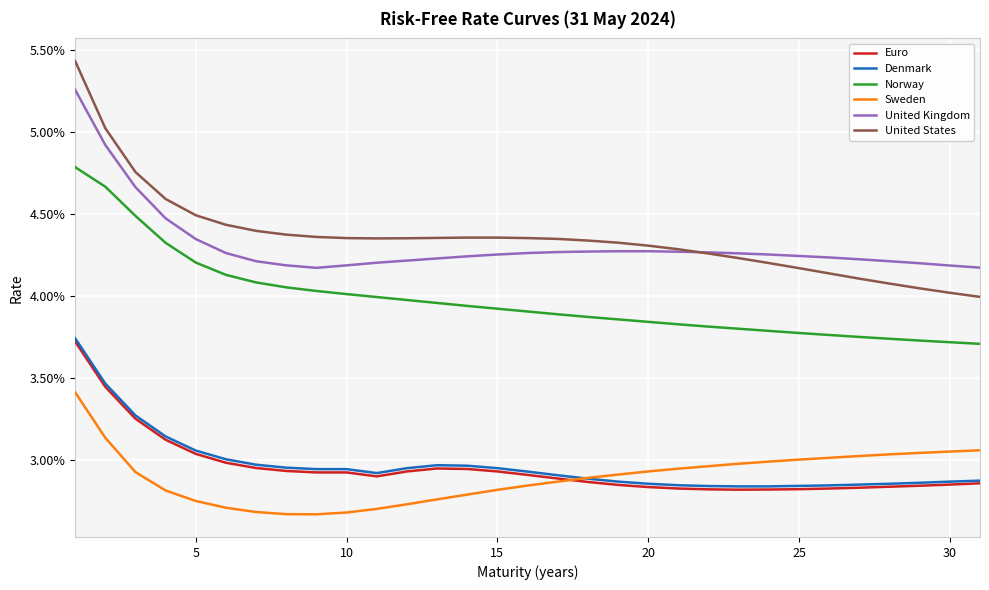

Which series has the widest spread of values?

United States